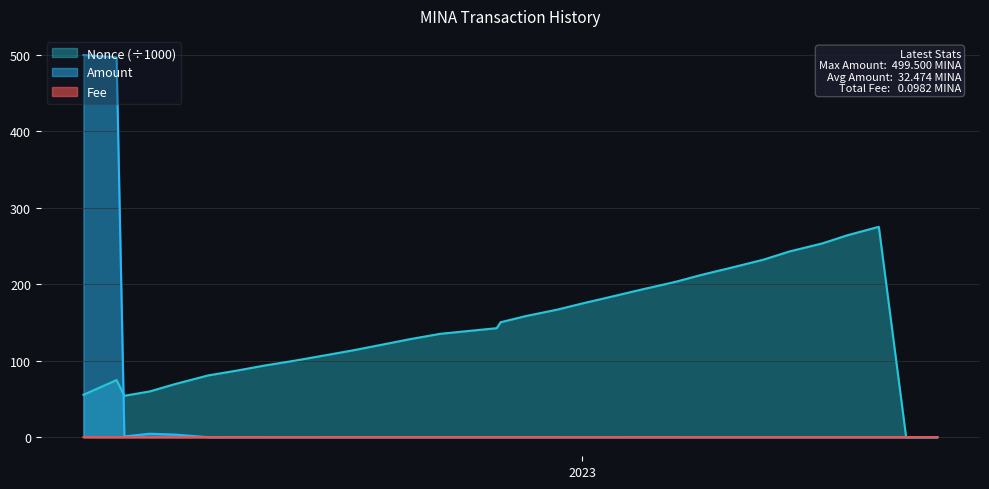

What position from the right is 2022-09-20?

20